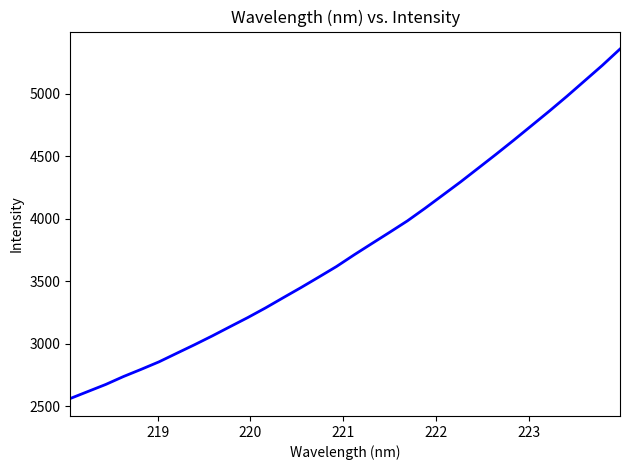

What is the greatest value displayed?

5355.8